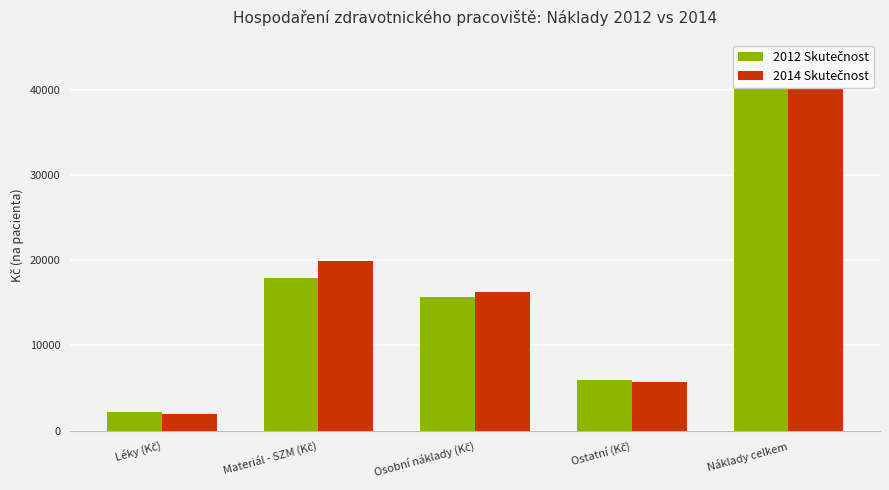

Which series has the largest range (max minus min)?

2014 Skutečnost